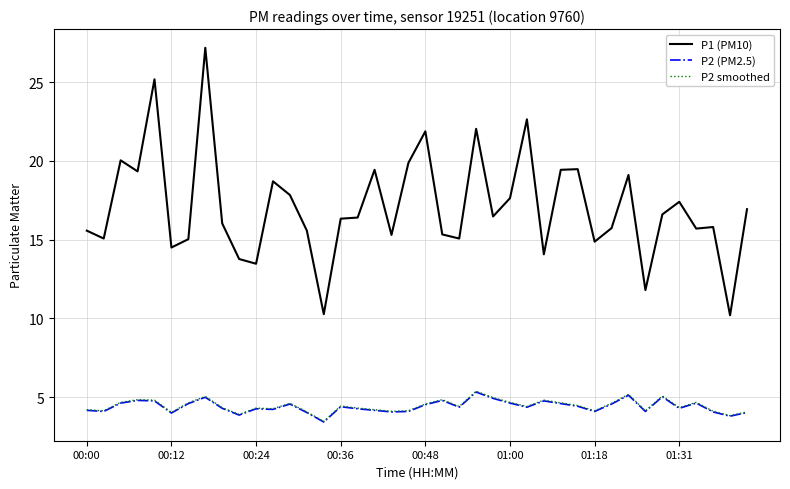

What is the maximum value for P2 (PM2.5)?

5.3